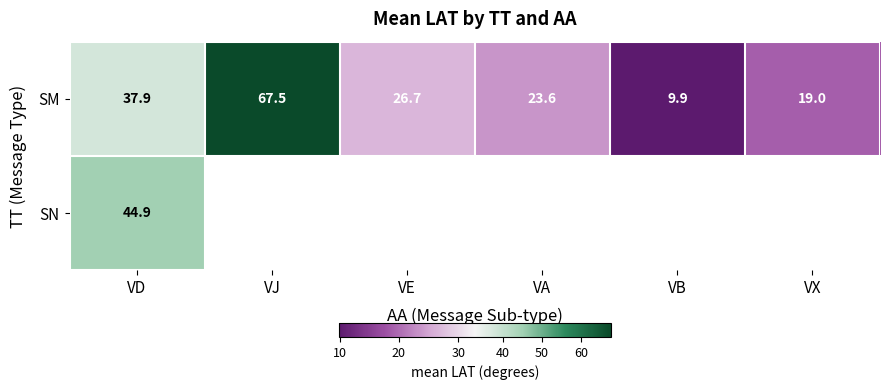

What is the sum of all SM values?

184.6